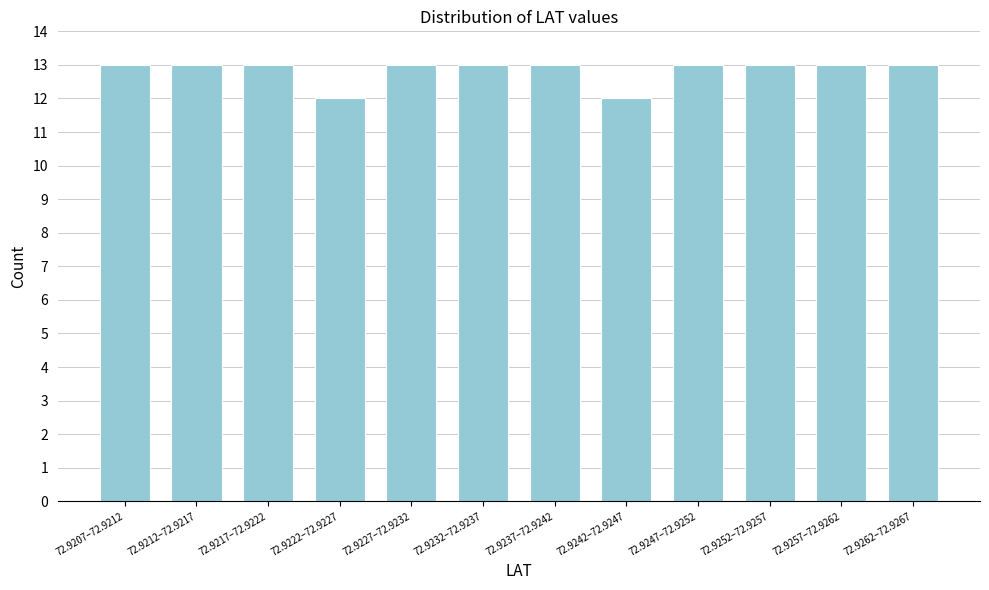

Reading left to right, what are all the values shown in this chart?

13	13	13	12	13	13	13	12	13	13	13	13